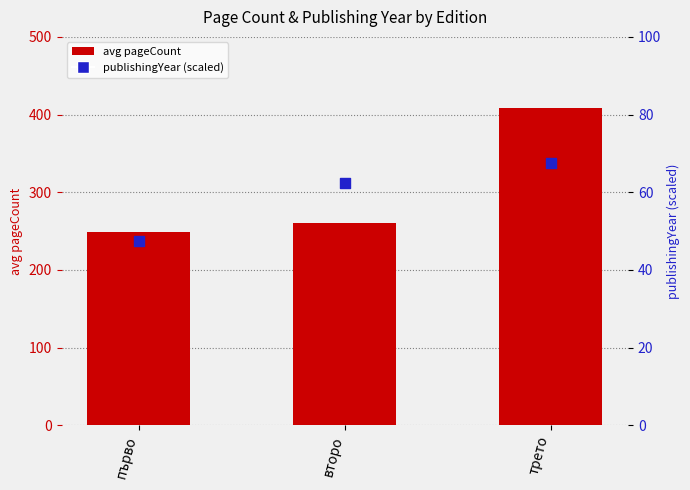

Which series reaches the minimum Y coordinate?

publishingYear (percentile)